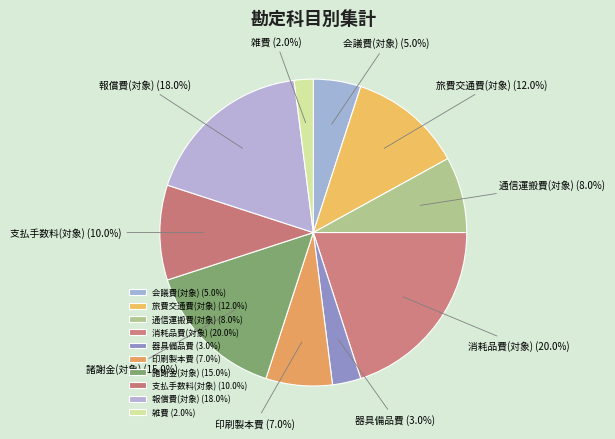

Is there any slice that represents more than half of the pie?

No